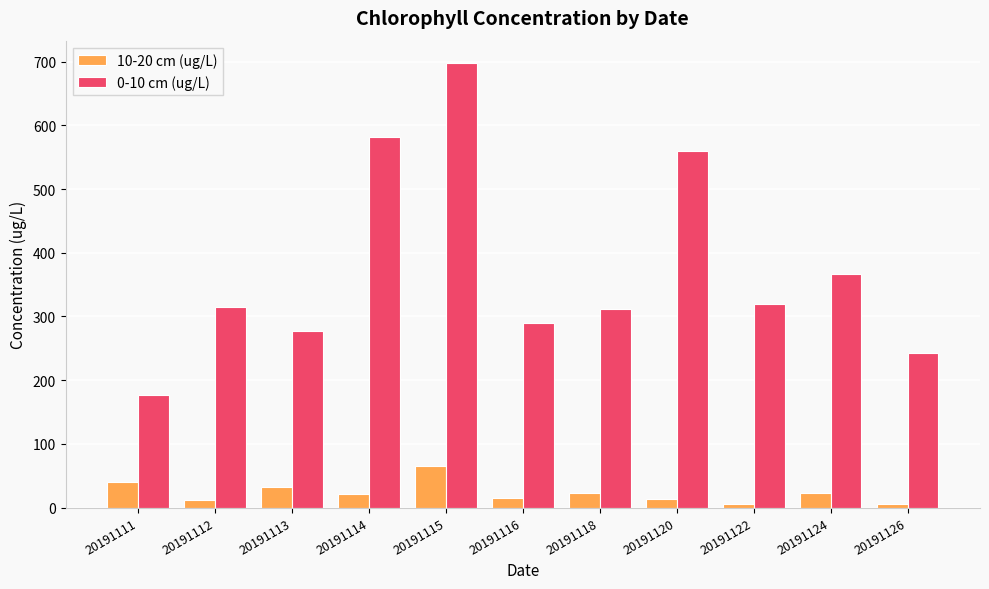

What is the sum of all 0-10 cm (ug/L) values?

4137.7